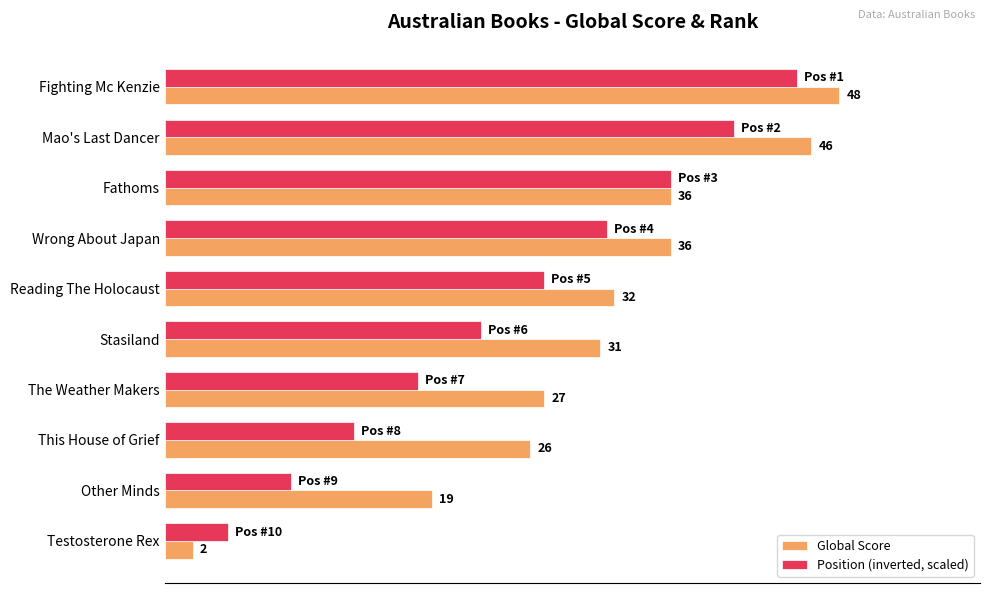

At which label does Position (inverted, scaled) reach its minimum?

Testosterone Rex